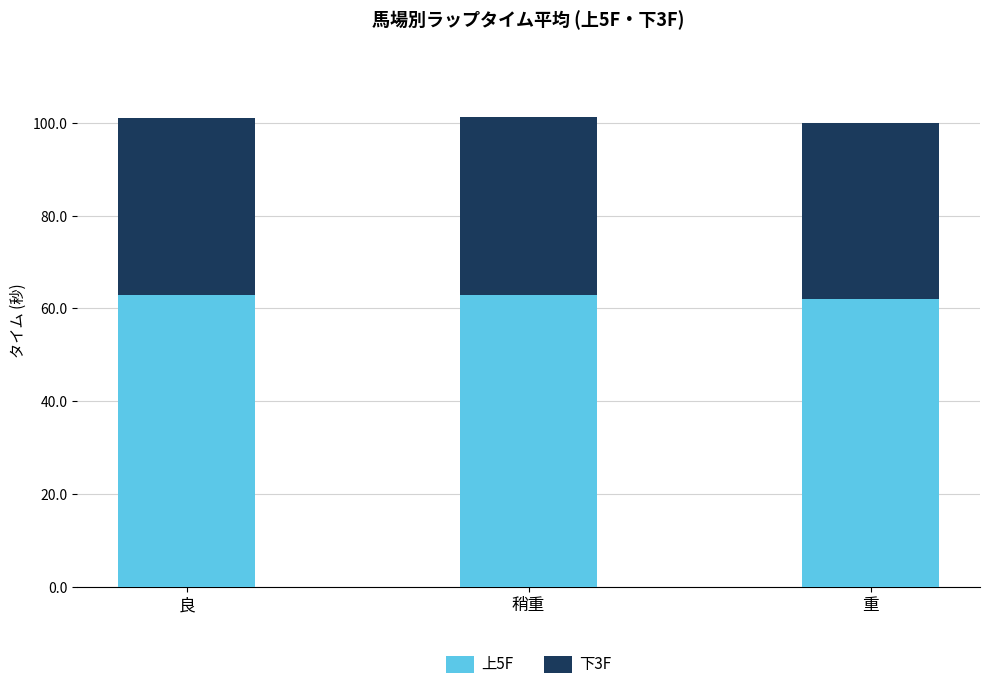

The 上5F series shows 62.9 at 良. True or false?

True